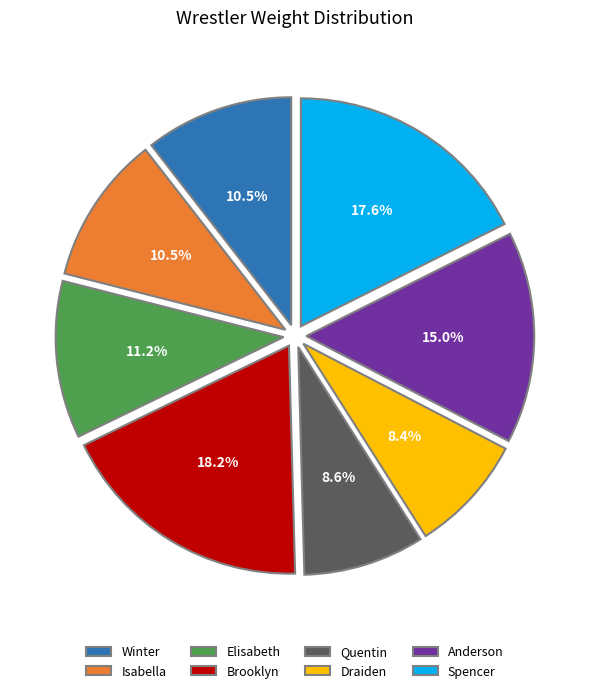

Which slice is the largest?

Brooklyn